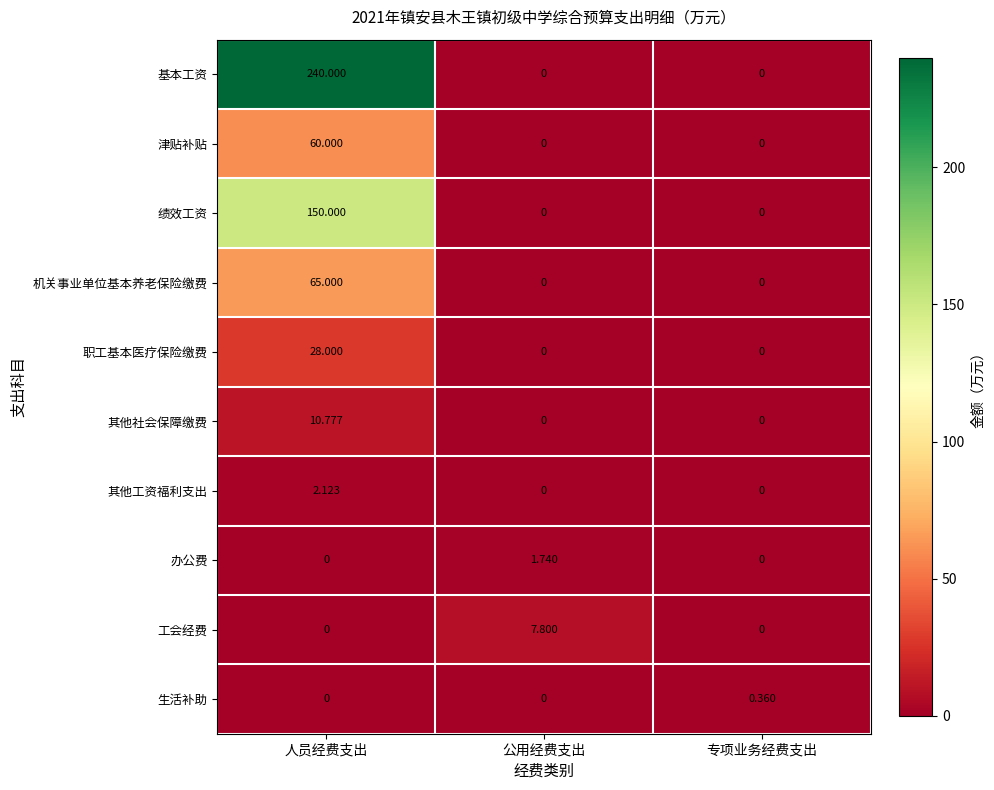

Between 公用经费支出 and 专项业务经费支出, which series saw the biggest shift?

工会经费